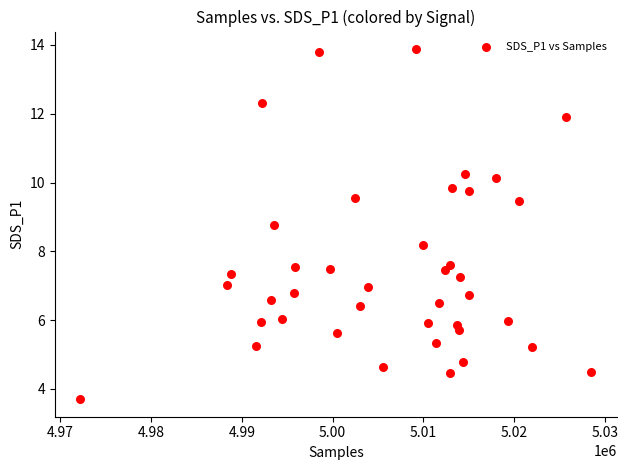

What Y value in the scatter plot is closest to 8?

8.2